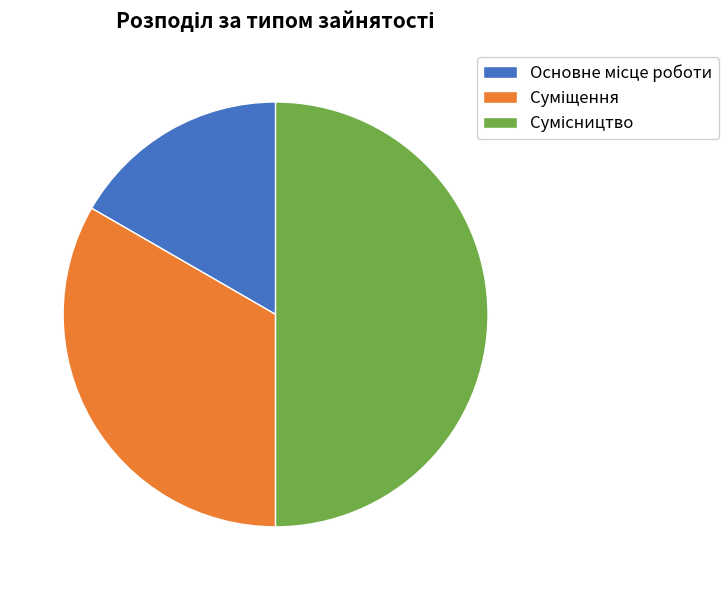

How many slices are in this pie chart?

3